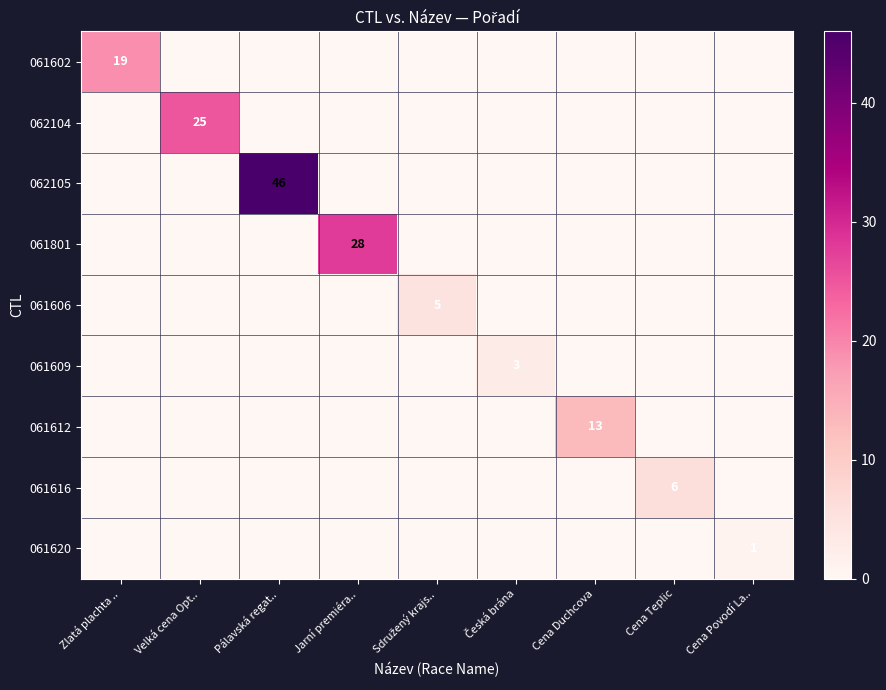

Is the value of 062105 at Pálavská regat.. greater than the value of 061801 at Jarní premiéra..?

Yes